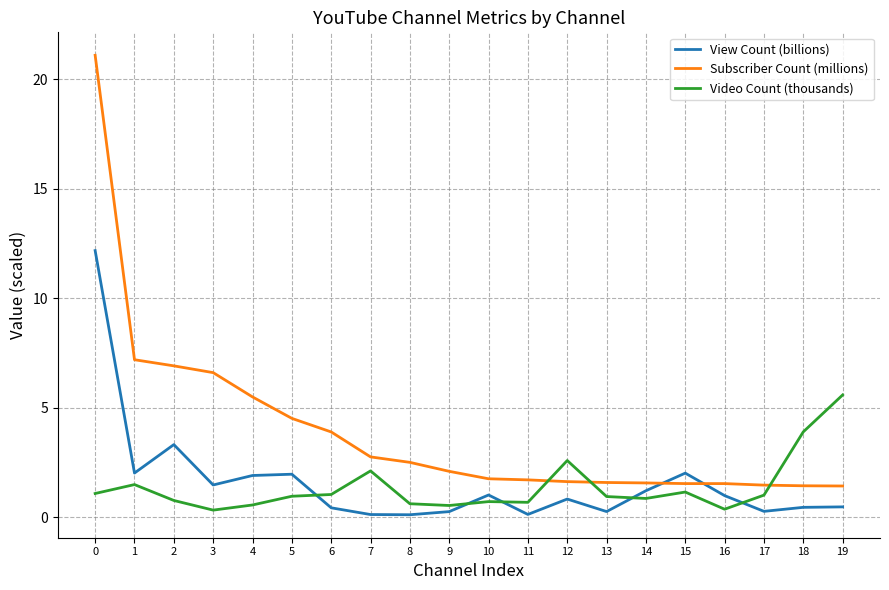

Is the value of Subscriber Count (millions) at 17 greater than the value of View Count (billions) at 16?

Yes